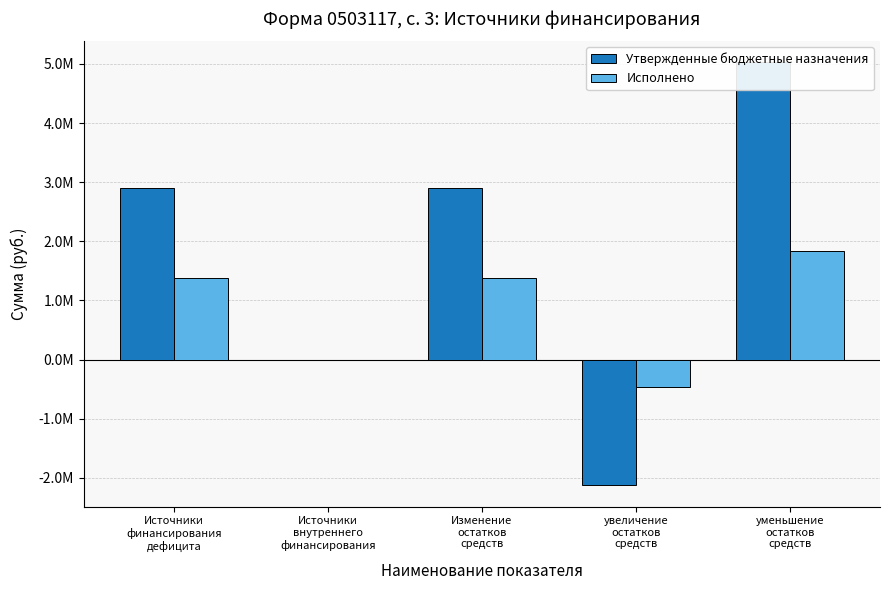

What is the sum of the Утвержденные бюджетные назначения values at Источники
внутреннего
финансирования and уменьшение
остатков
средств?

5027247.0